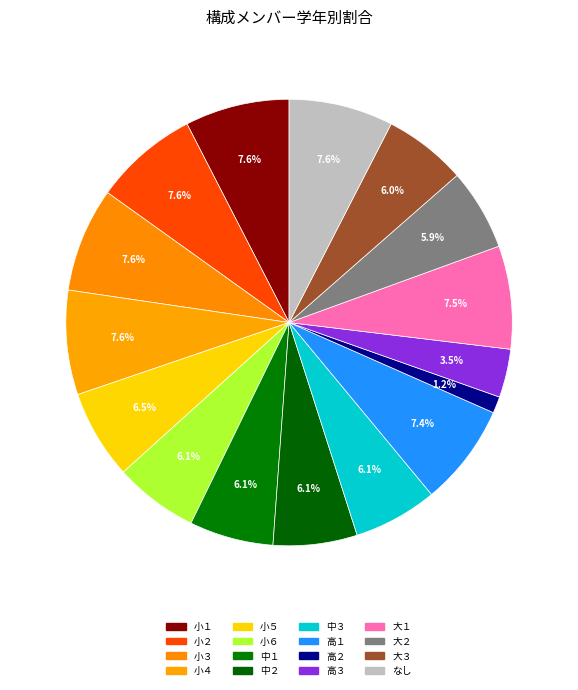

Which has a higher value, 大３ or 中３?

中３